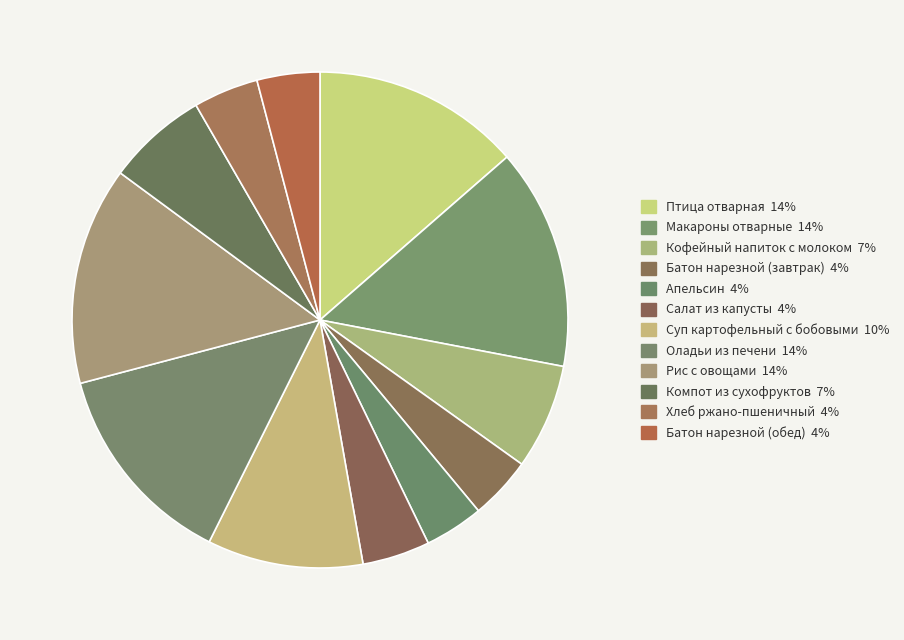

Does Хлеб ржано-пшеничный account for over 50% of the chart?

No